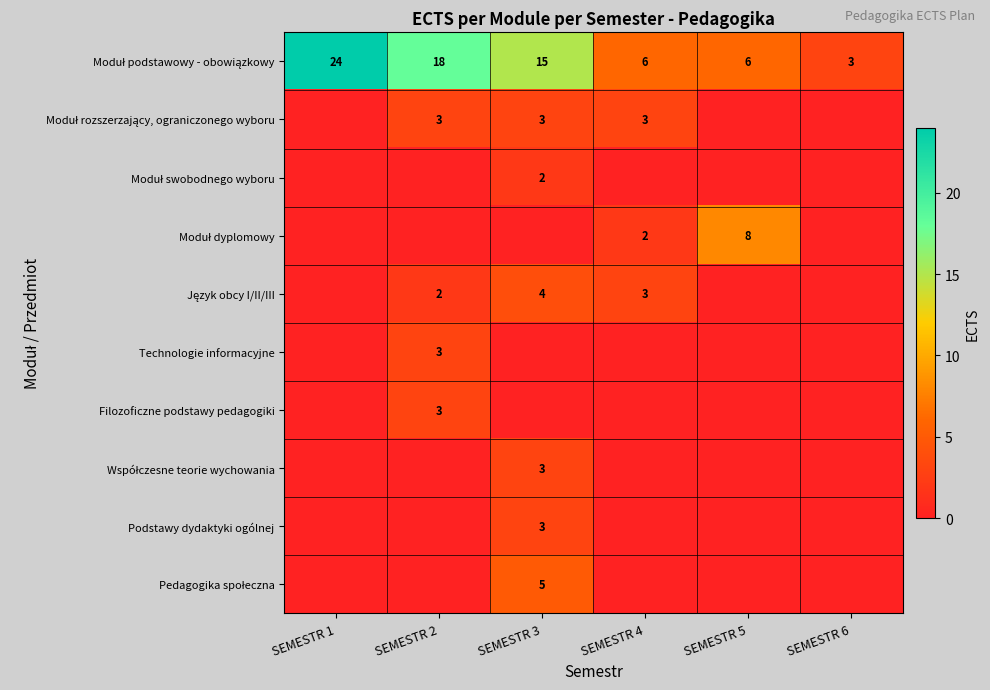

The value of Filozoficzne podstawy pedagogiki at SEMESTR 2 is 1. True or false?

False